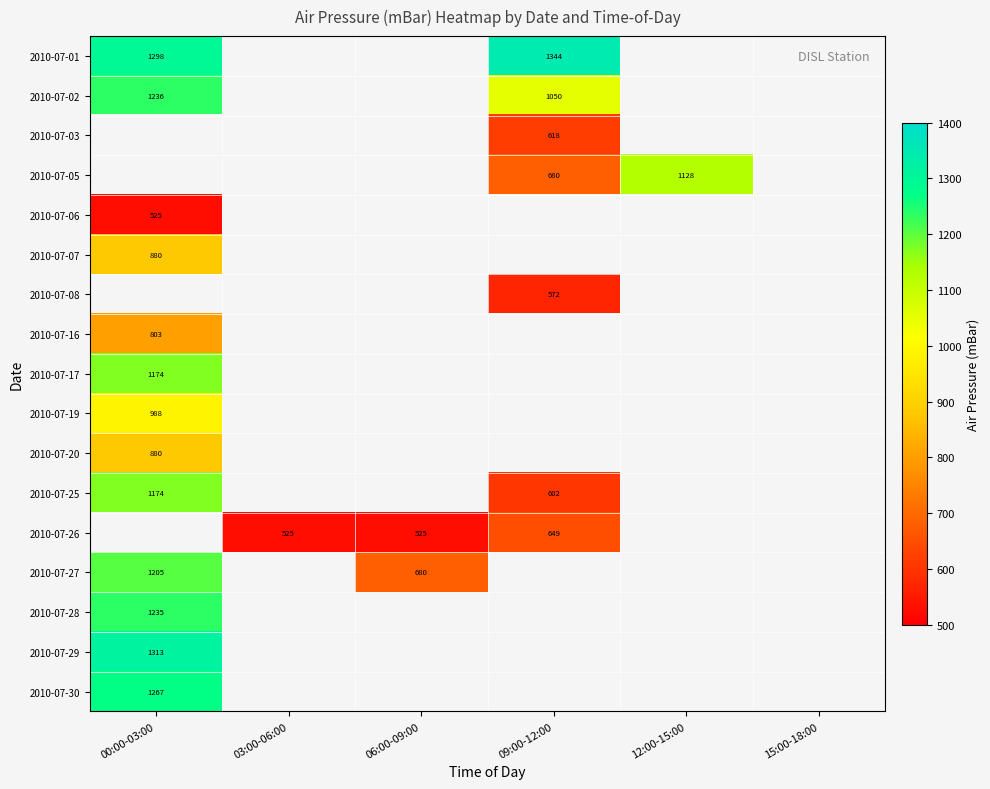

Is it true that 2010-07-01 equals 1344 at 09:00-12:00?

True